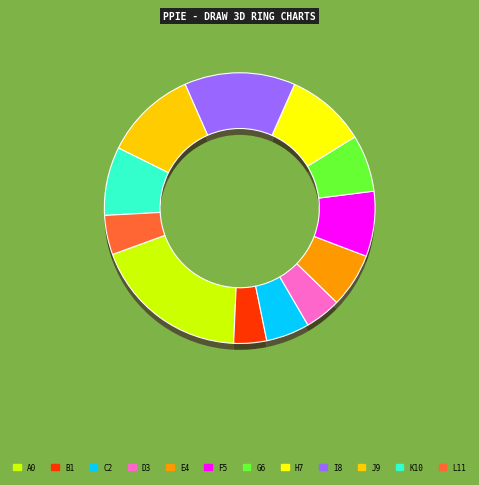

To the nearest percent, what percentage of the pie is Región IX Araucanía?

11%